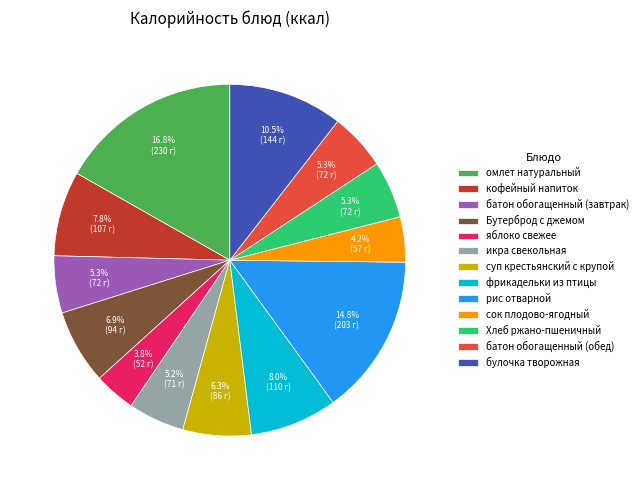

Which has a higher value, икра свекольная or омлет натуральный?

омлет натуральный